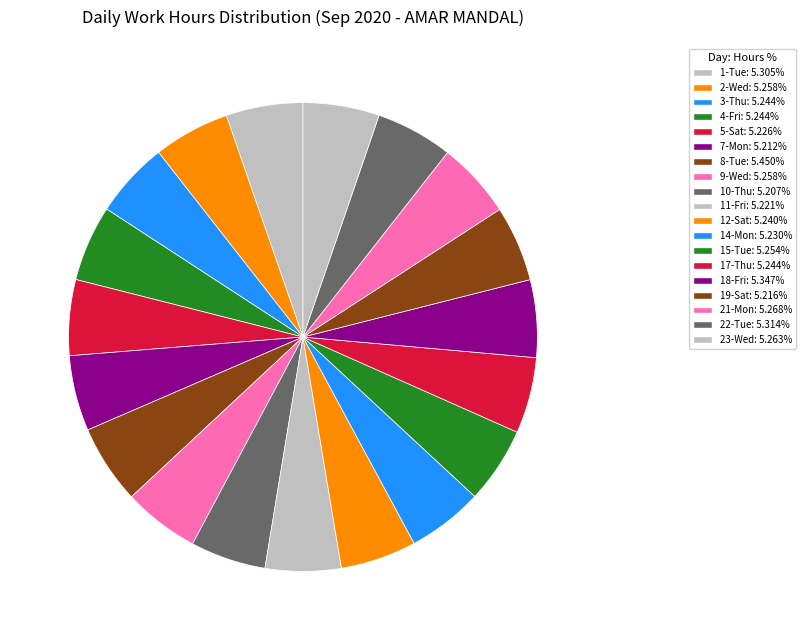

How many segments does this pie chart have?

19